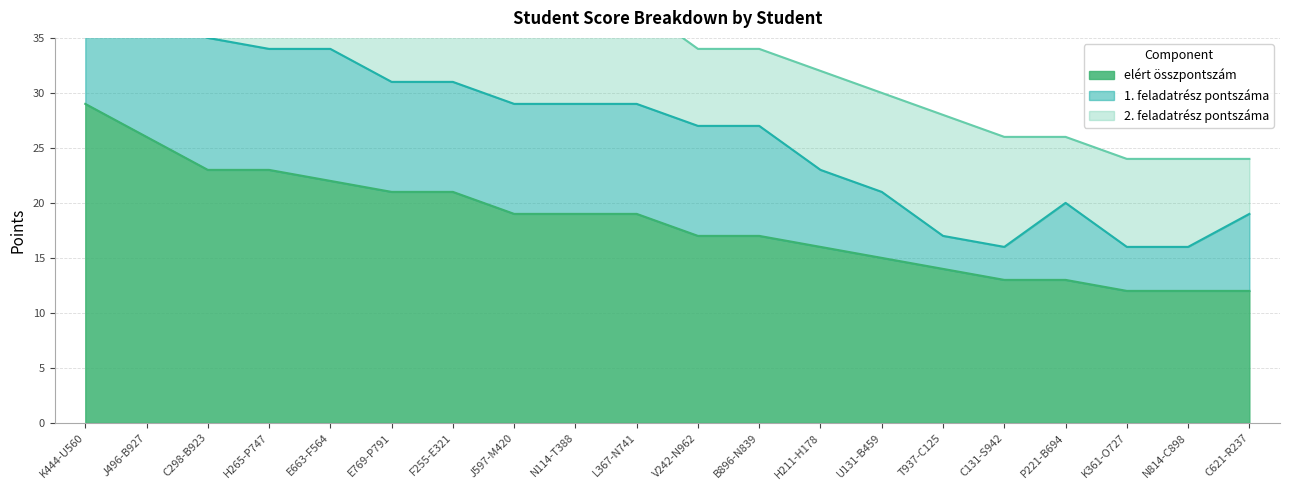

What is the difference between the highest and lowest values at J597-M420?

10